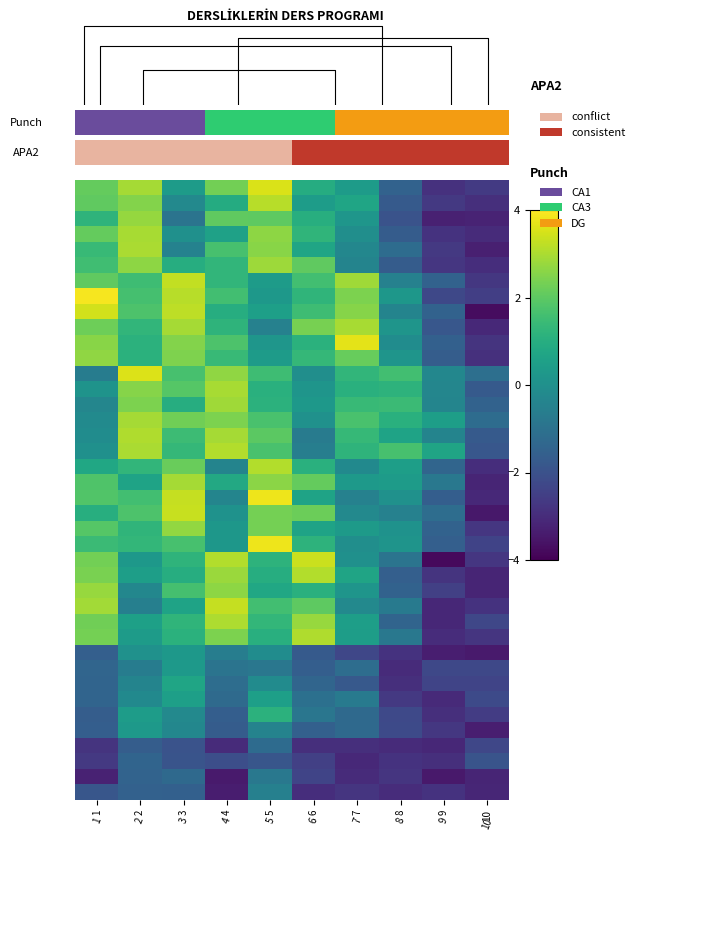

At which category does the chart reach its peak across all series?

1